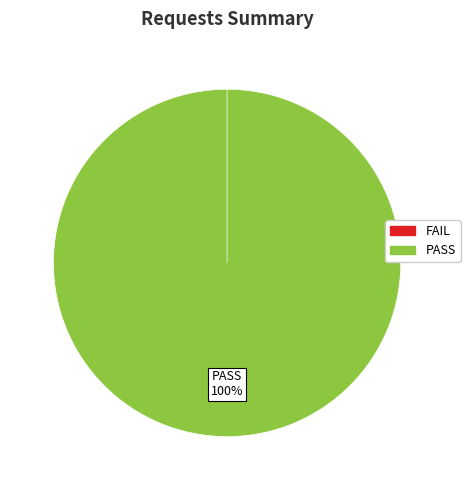

Which slice is the smallest?

IF=1 (24228)